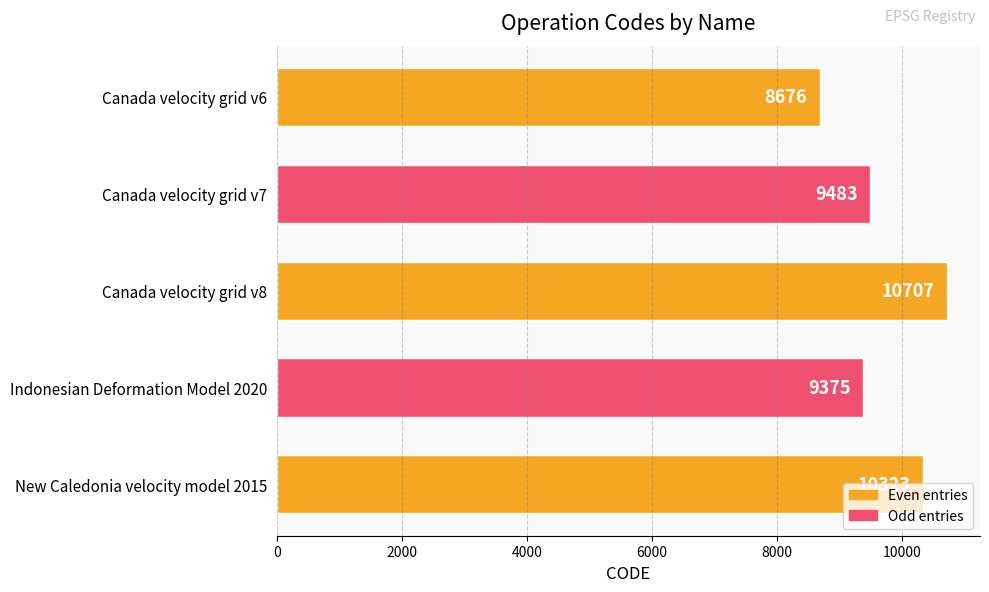

At which label is the value closest to 9691?

Canada velocity grid v7